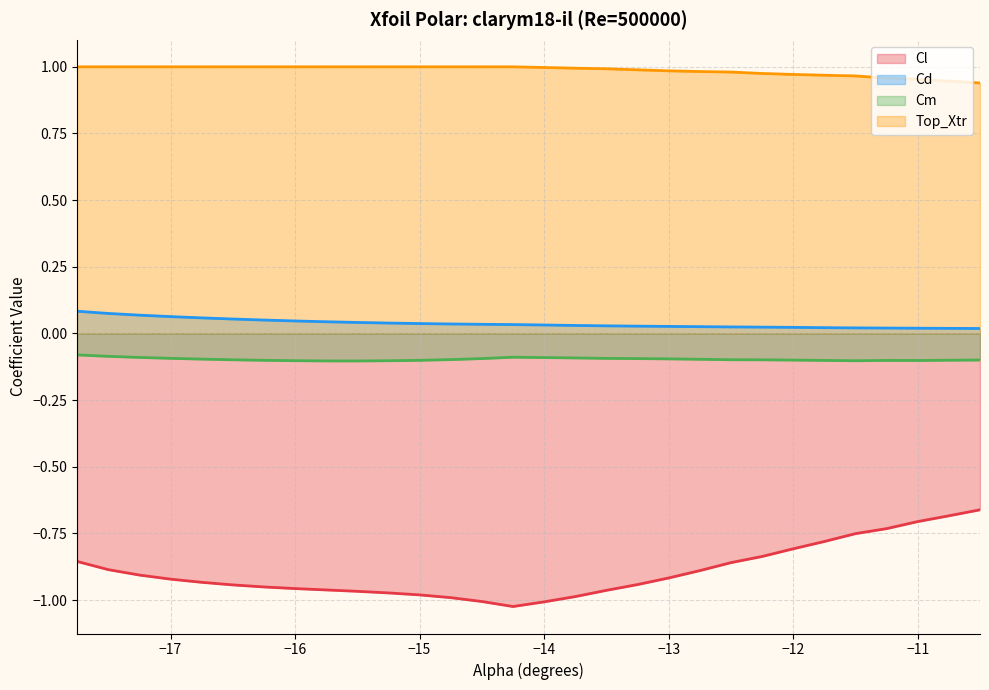

Reading right to left, list all the values displayed in this chart.

Cl: -10.5=-0.7	-10.75=-0.7	-11.0=-0.7	-11.25=-0.7	-11.5=-0.8	-11.75=-0.8	-12.0=-0.8	-12.25=-0.8	-12.5=-0.9	-12.75=-0.9	-13.0=-0.9	-13.25=-0.9	-13.5=-1.0	-13.75=-1.0	-14.0=-1.0	-14.25=-1.0	-14.5=-1.0	-14.75=-1.0	-15.0=-1.0	-15.25=-1.0	-15.5=-1.0	-15.75=-1.0	-16.0=-1.0	-16.25=-1.0	-16.5=-0.9	-16.75=-0.9	-17.0=-0.9	-17.25=-0.9	-17.5=-0.9	-17.75=-0.9
Cd: -10.5=0.0	-10.75=0.0	-11.0=0.0	-11.25=0.0	-11.5=0.0	-11.75=0.0	-12.0=0.0	-12.25=0.0	-12.5=0.0	-12.75=0.0	-13.0=0.0	-13.25=0.0	-13.5=0.0	-13.75=0.0	-14.0=0.0	-14.25=0.0	-14.5=0.0	-14.75=0.0	-15.0=0.0	-15.25=0.0	-15.5=0.0	-15.75=0.0	-16.0=0.0	-16.25=0.1	-16.5=0.1	-16.75=0.1	-17.0=0.1	-17.25=0.1	-17.5=0.1	-17.75=0.1
Cm: -10.5=-0.1	-10.75=-0.1	-11.0=-0.1	-11.25=-0.1	-11.5=-0.1	-11.75=-0.1	-12.0=-0.1	-12.25=-0.1	-12.5=-0.1	-12.75=-0.1	-13.0=-0.1	-13.25=-0.1	-13.5=-0.1	-13.75=-0.1	-14.0=-0.1	-14.25=-0.1	-14.5=-0.1	-14.75=-0.1	-15.0=-0.1	-15.25=-0.1	-15.5=-0.1	-15.75=-0.1	-16.0=-0.1	-16.25=-0.1	-16.5=-0.1	-16.75=-0.1	-17.0=-0.1	-17.25=-0.1	-17.5=-0.1	-17.75=-0.1
Top_Xtr: -10.5=0.9	-10.75=0.9	-11.0=1.0	-11.25=1.0	-11.5=1.0	-11.75=1.0	-12.0=1.0	-12.25=1.0	-12.5=1.0	-12.75=1.0	-13.0=1.0	-13.25=1.0	-13.5=1.0	-13.75=1.0	-14.0=1.0	-14.25=1.0	-14.5=1.0	-14.75=1.0	-15.0=1.0	-15.25=1.0	-15.5=1.0	-15.75=1.0	-16.0=1.0	-16.25=1.0	-16.5=1.0	-16.75=1.0	-17.0=1.0	-17.25=1.0	-17.5=1.0	-17.75=1.0